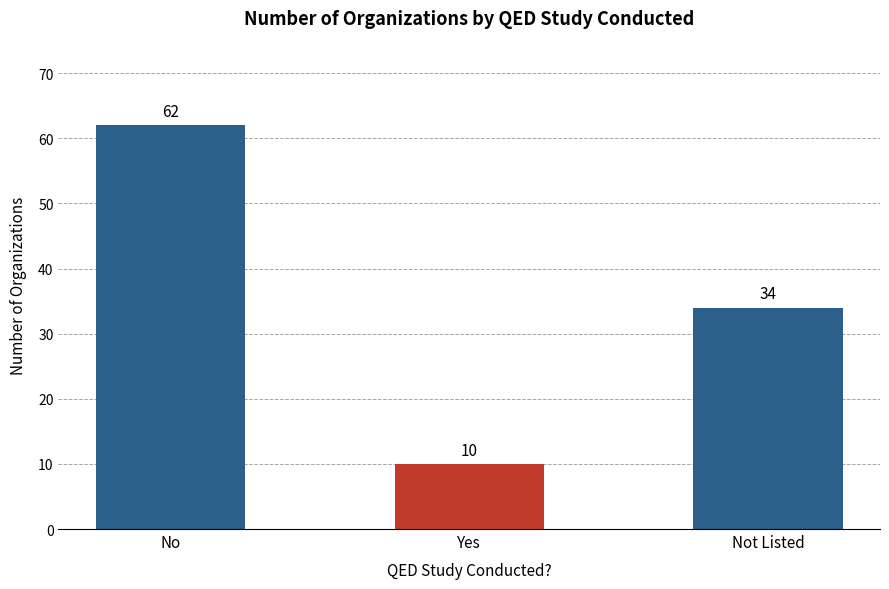

How many data points are less than 34?

1